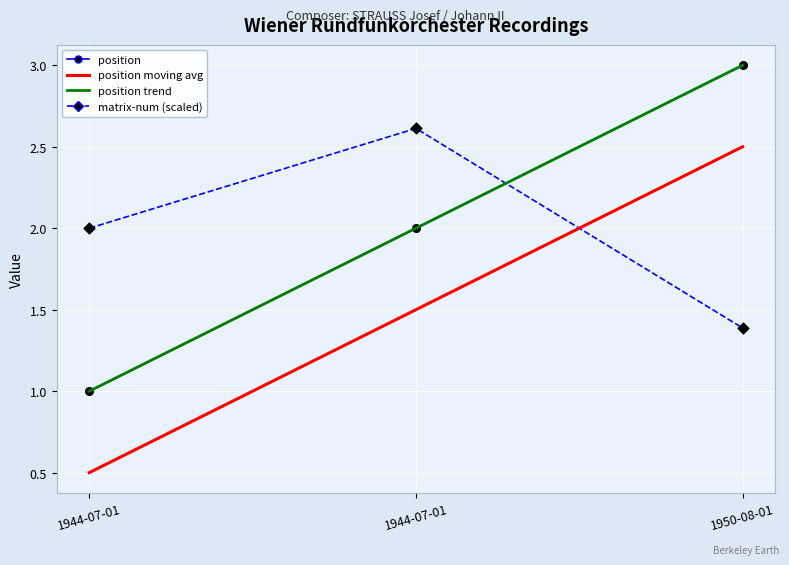

Does the chart have visible grid lines?

Yes